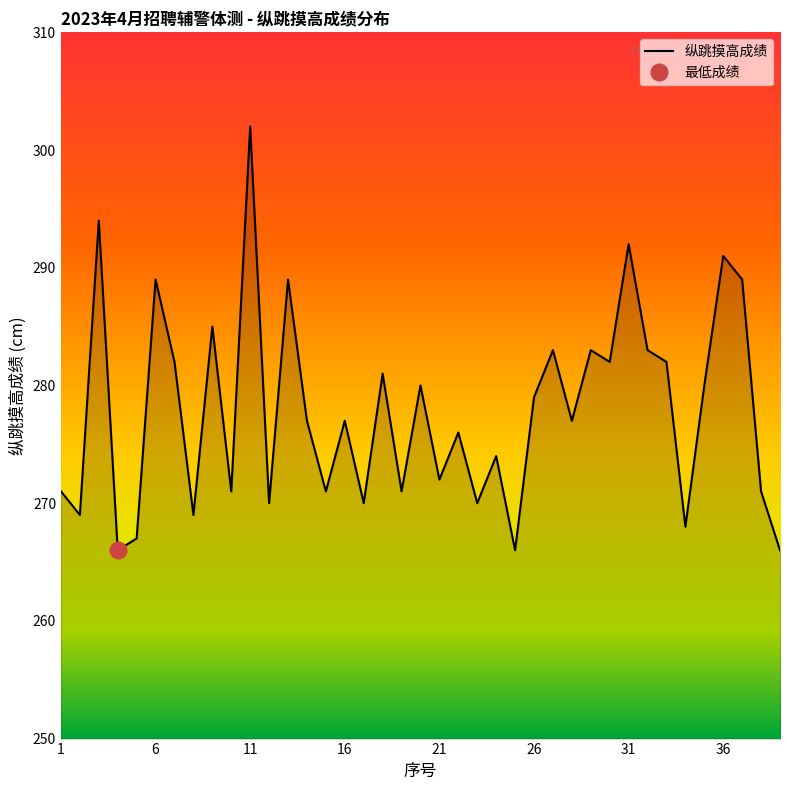

Is it true that 纵跳摸高成绩 equals 292 at 31?

True